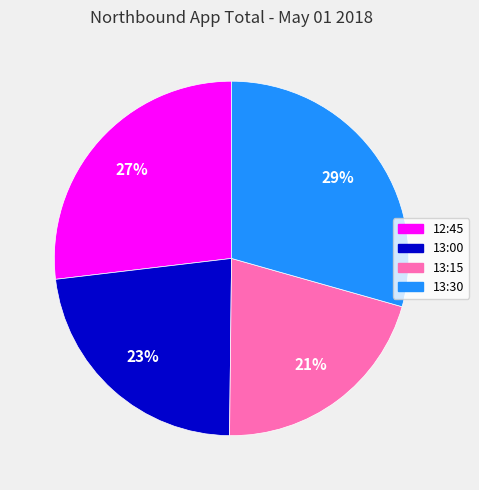

Is it true that 12:45 is 27% of the pie?

True